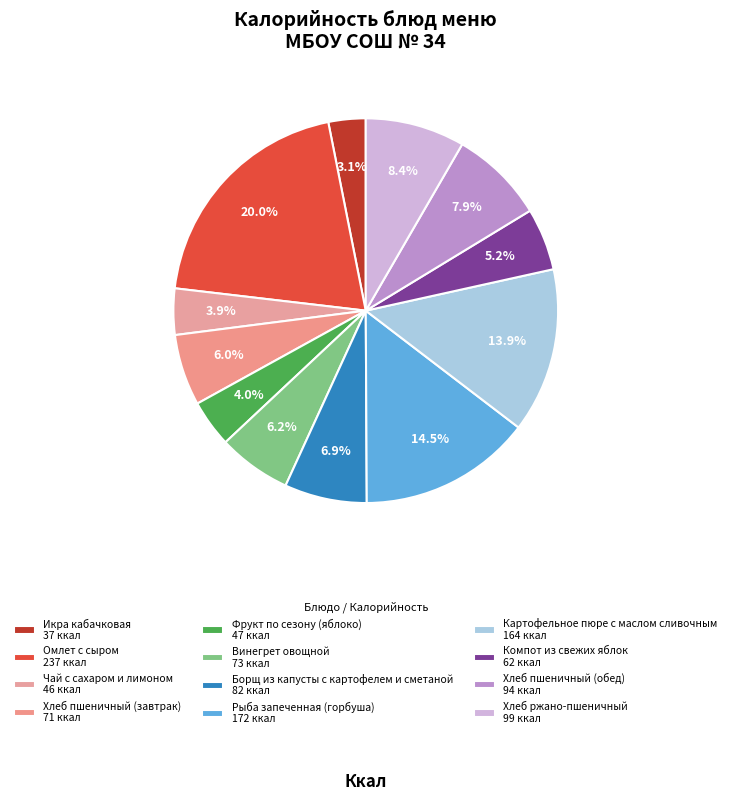

Count the number of slices in the pie.

12